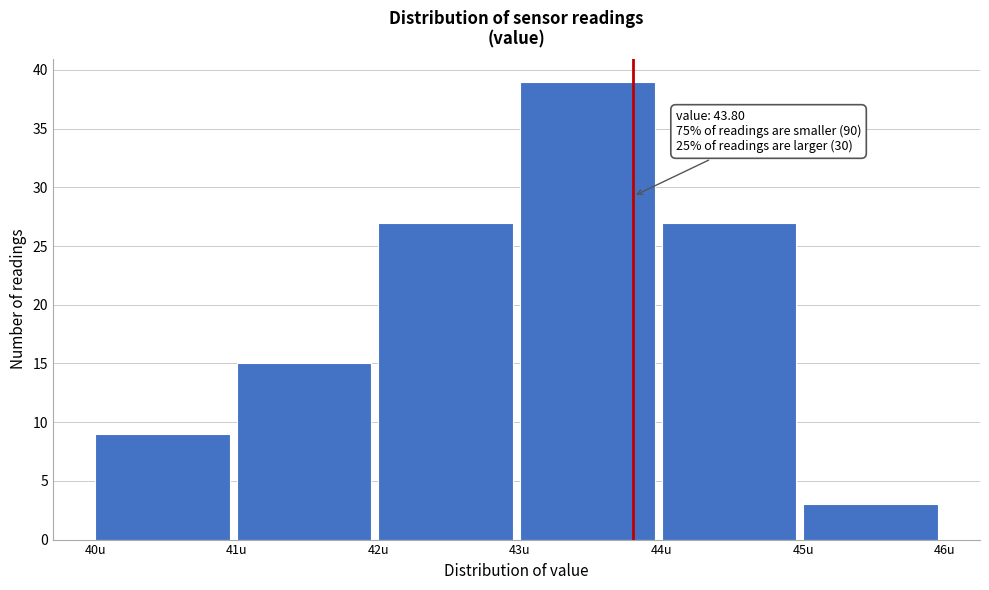

Over which range of the x-axis is the bar tallest?

43 to 44